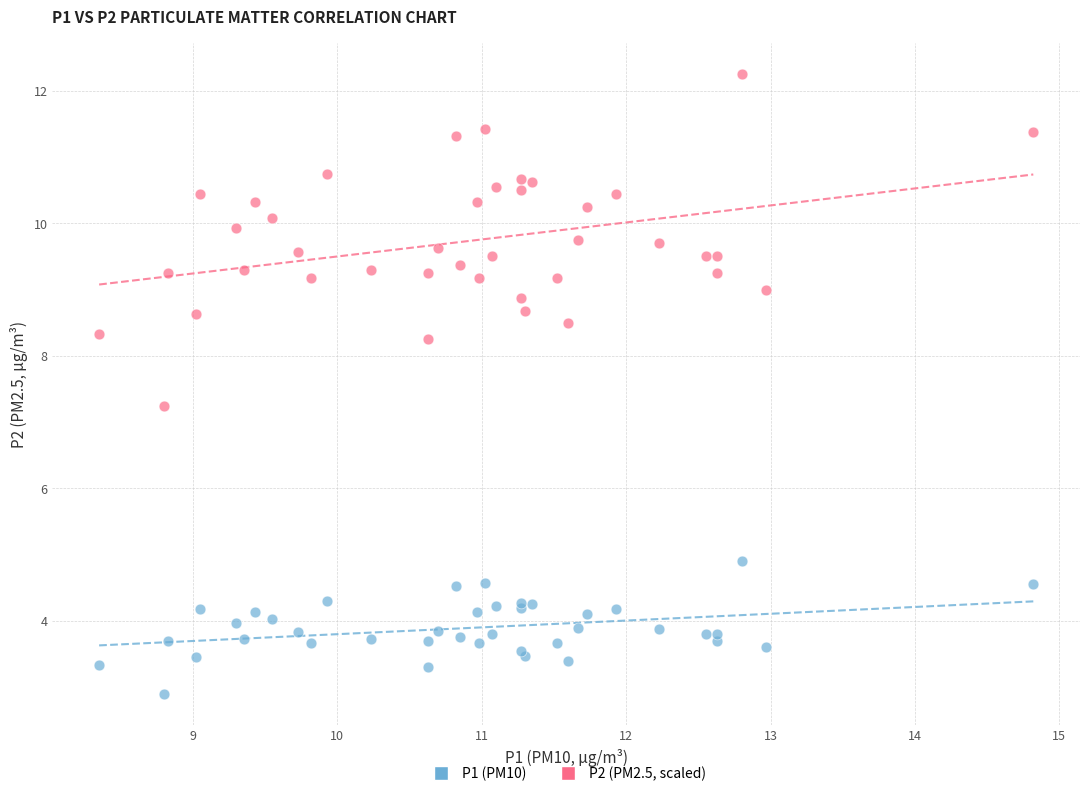

Which series contains the highest Y value?

P2 (PM2.5, scaled)